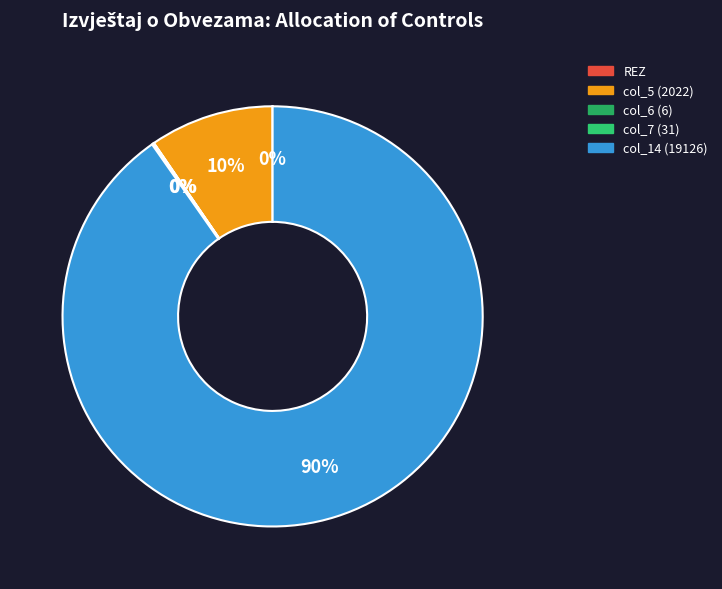

Is the sum of col_6 and REZ greater than half?

No